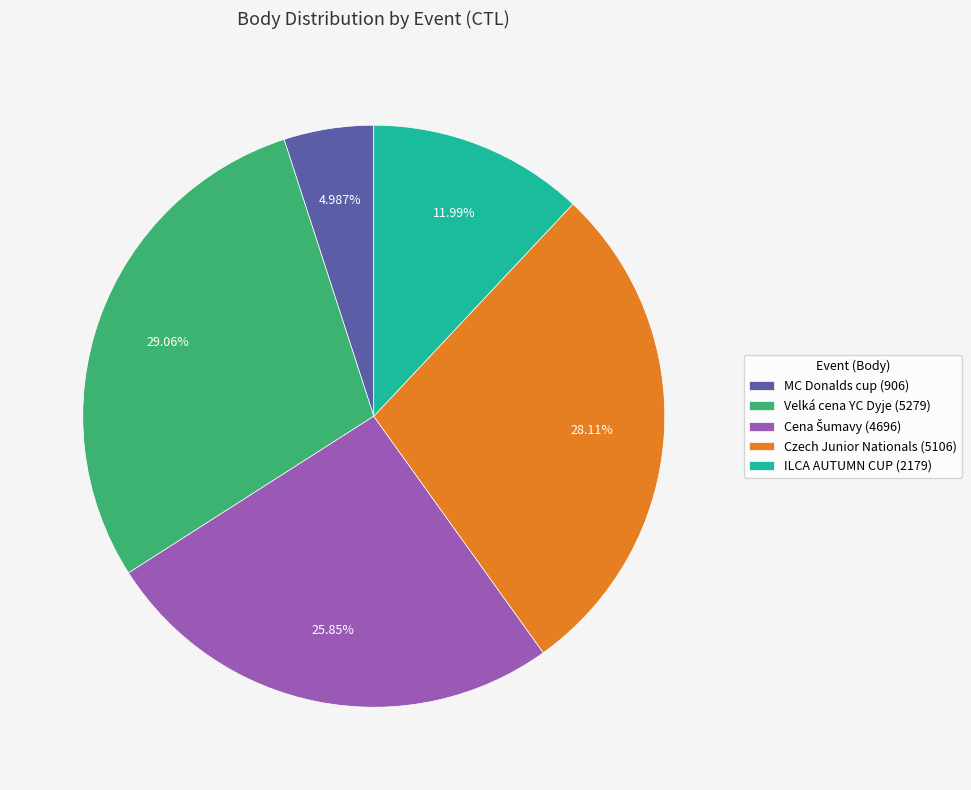

Does any single category account for the majority?

No